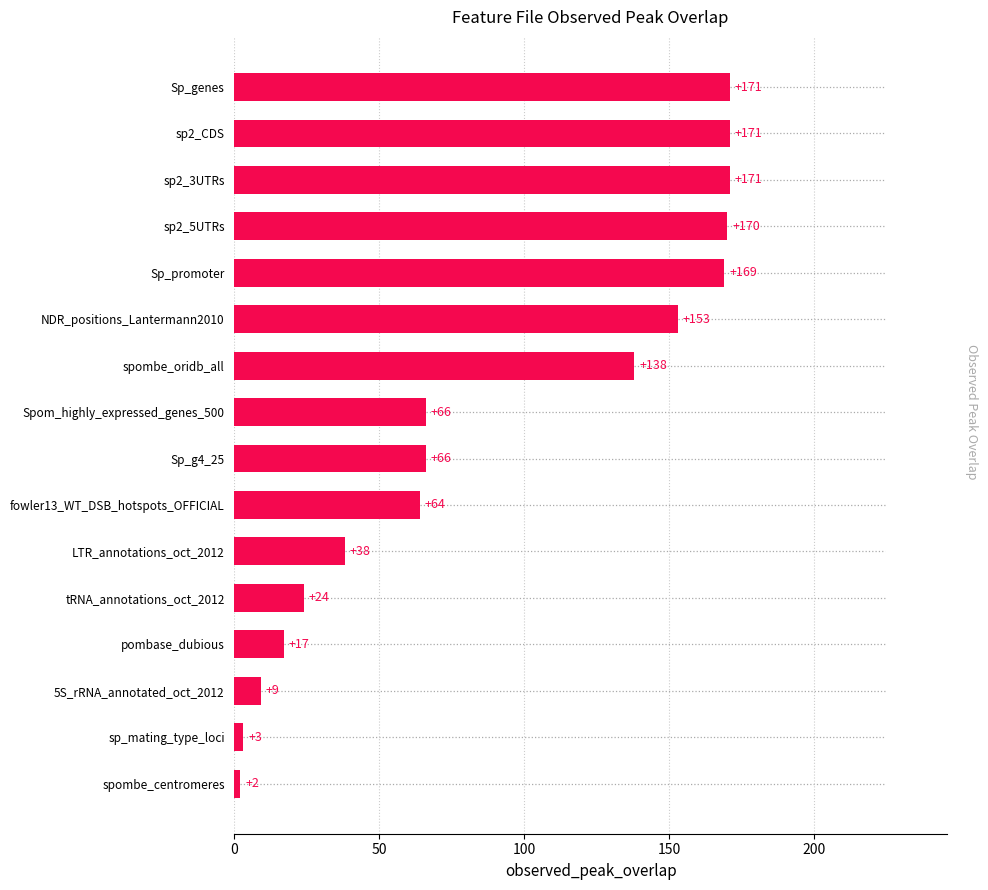

What is the sum of all values?

1432